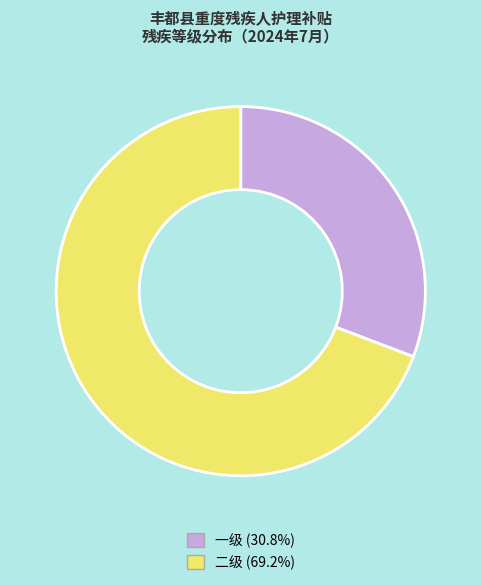

Which slice is the largest?

二级